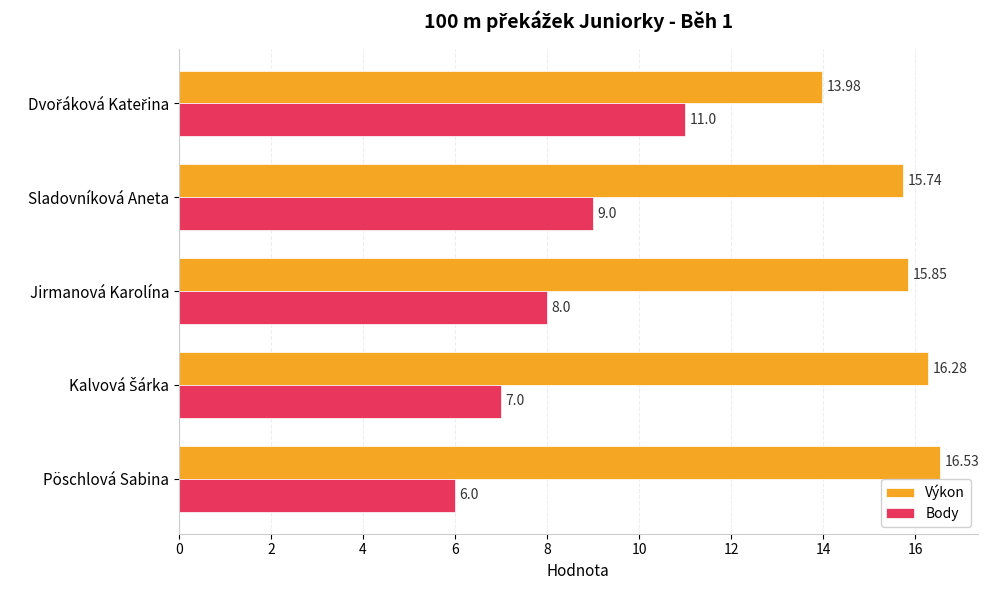

Which series has the largest range (max minus min)?

Body